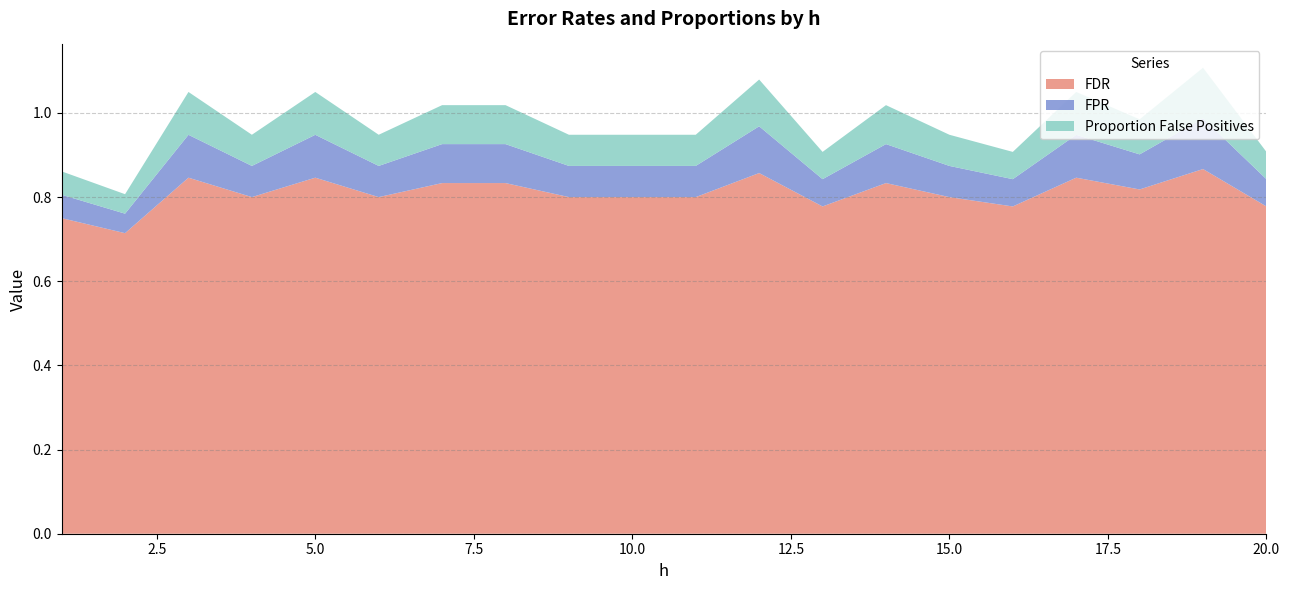

What is the average value of the Proportion False Positives series?

0.1